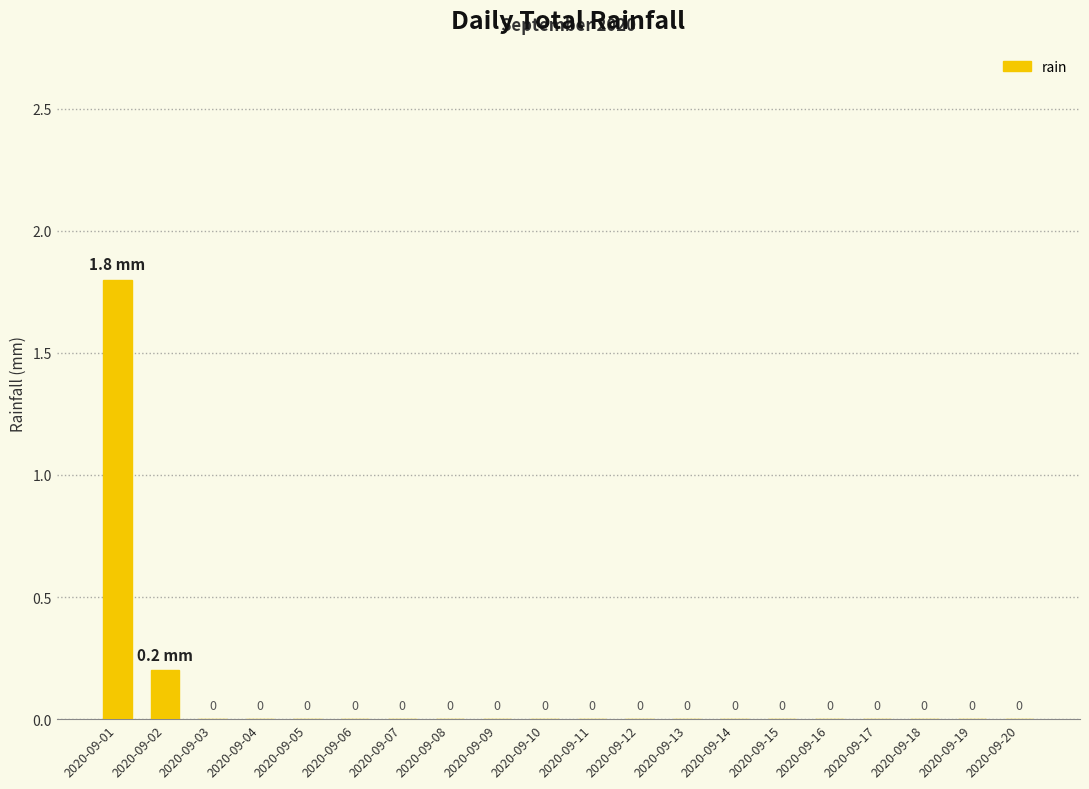

Count the number of categories in the chart.

20